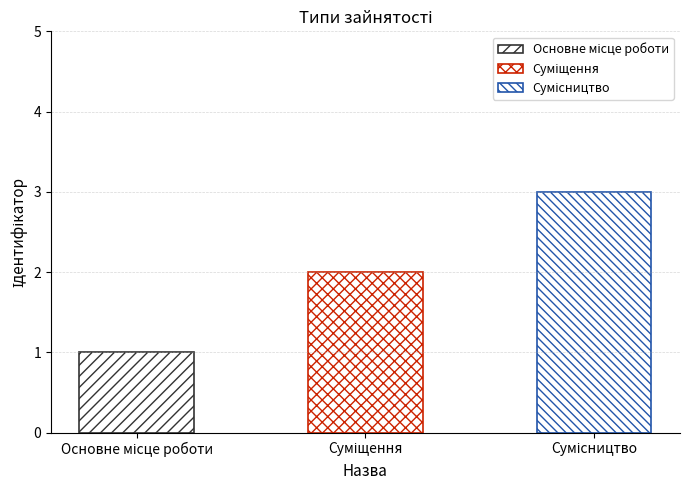

At which label does the data first exceed 2?

Сумісництво